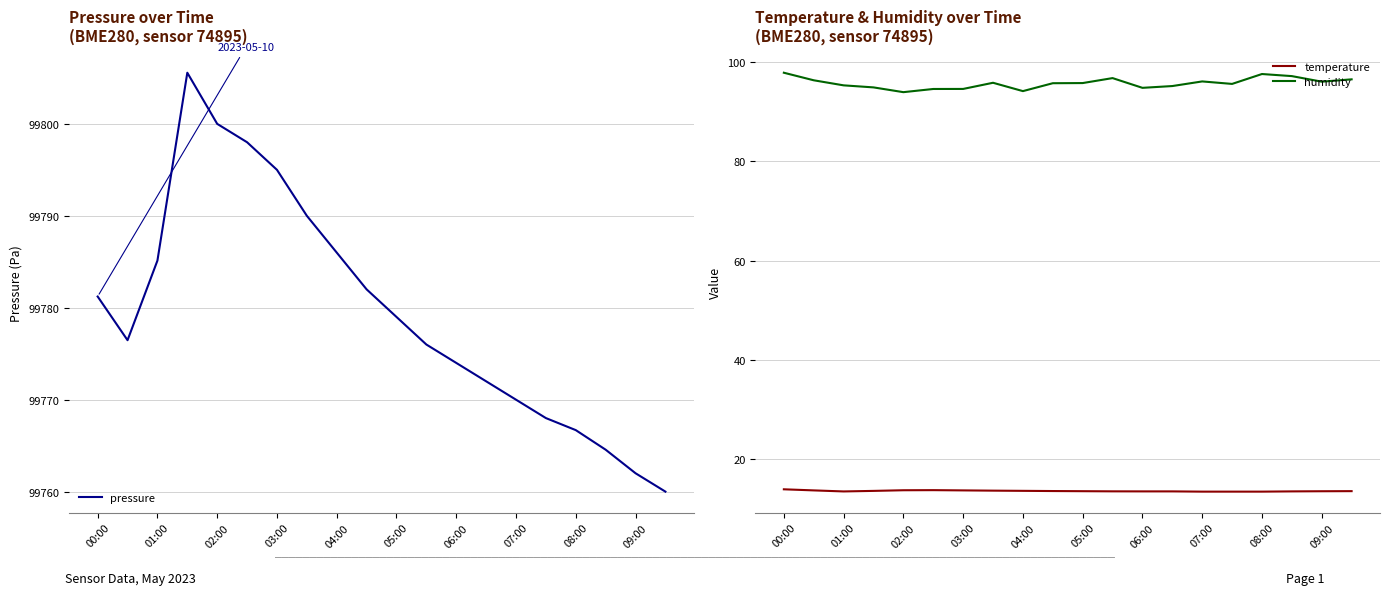

True or false: humidity and temperature intersect in this chart.

False